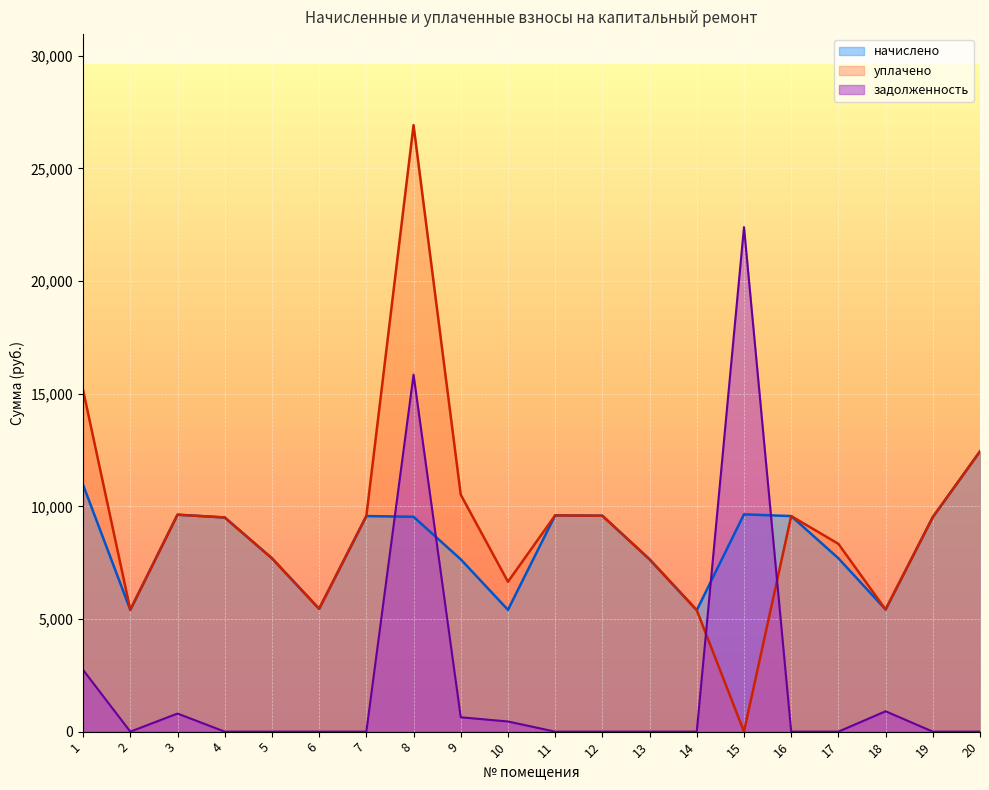

True or false: начислено and уплачено intersect in this chart.

False